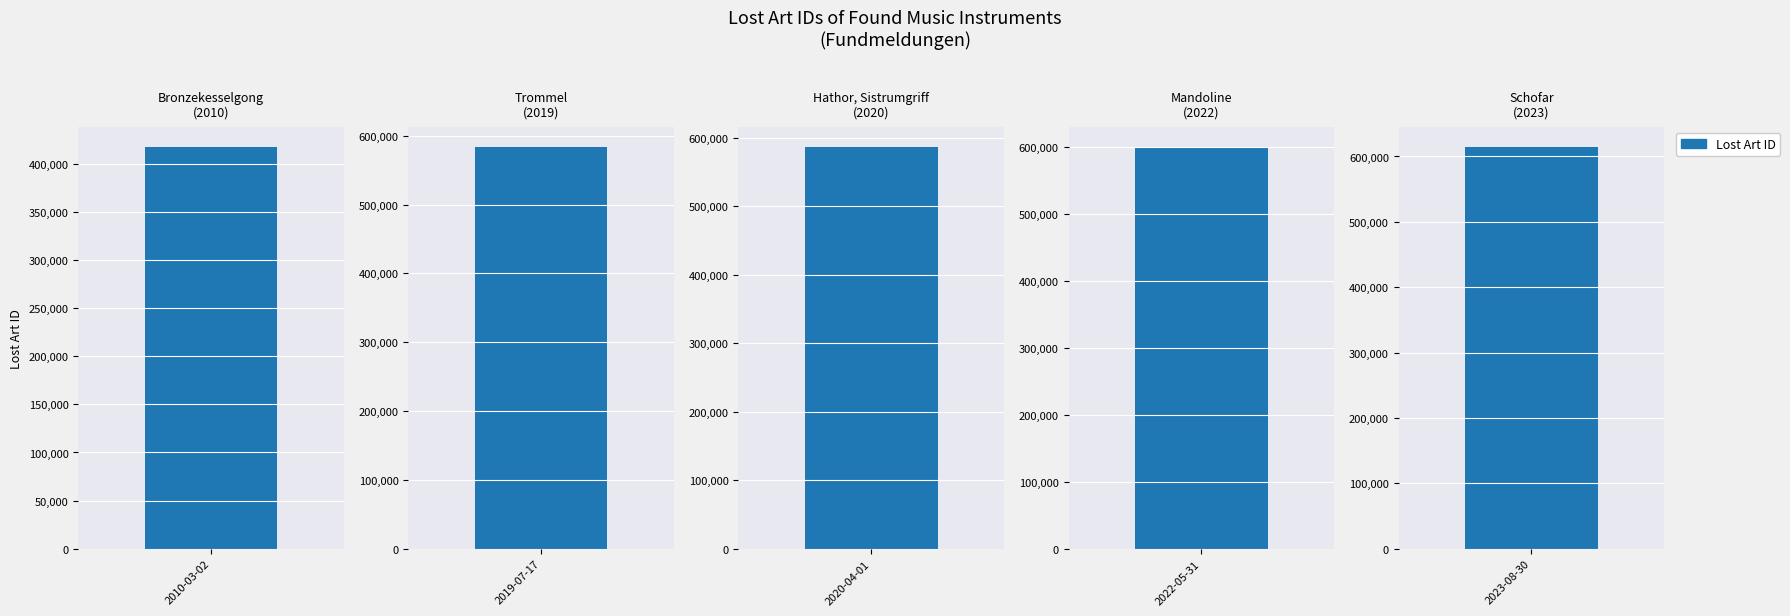

What is the approximate value at Unbekannt (China)
Trommel?

583747